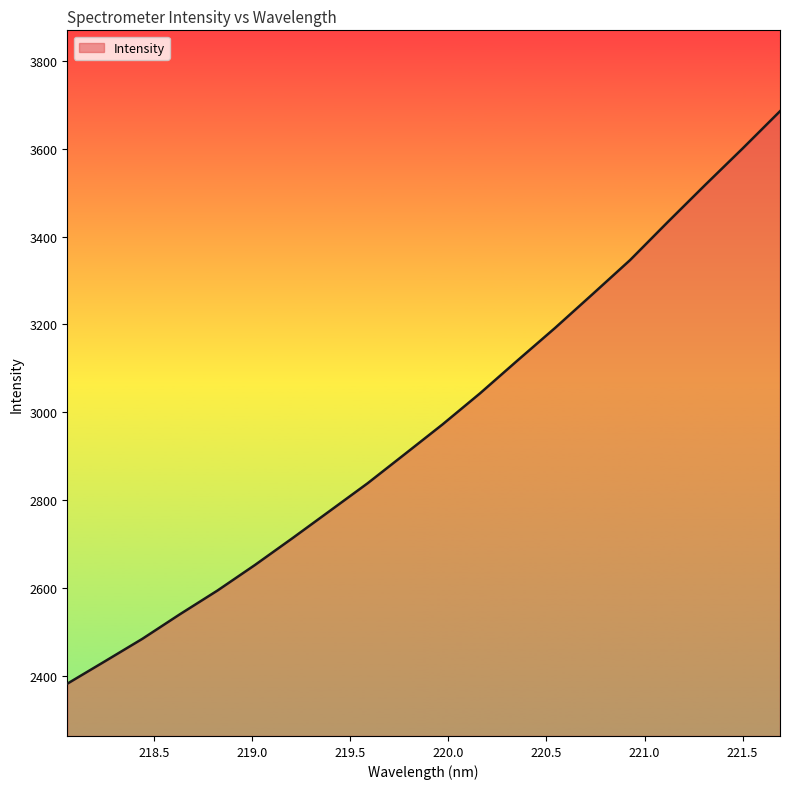

What is the difference between the maximum and minimum values?

1304.2